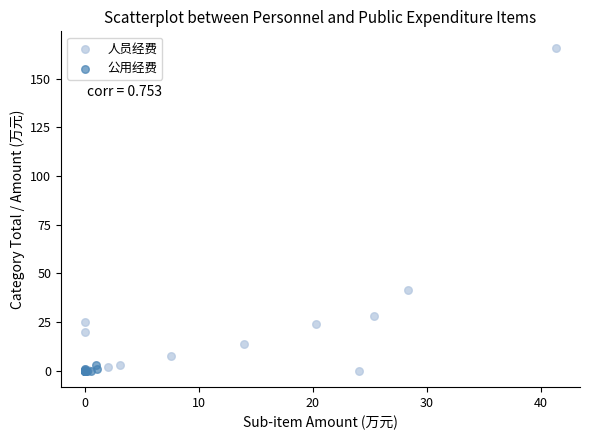

Which series reaches the maximum Y coordinate?

人员经费